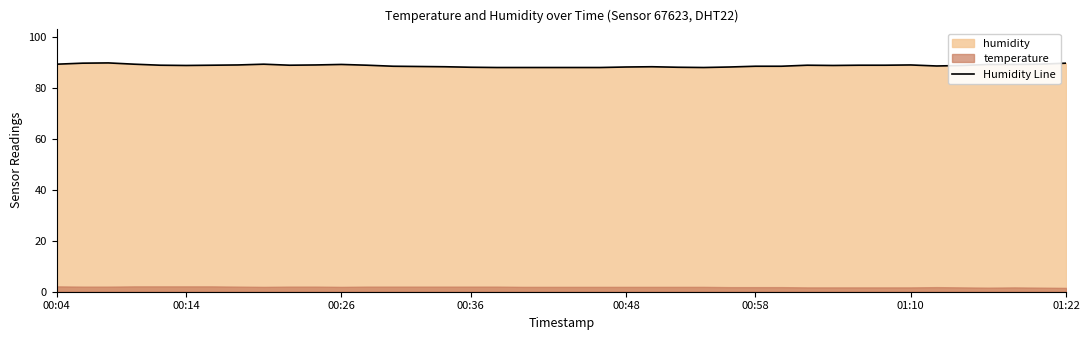

What is the difference between the maximum and second lowest values?

1.8